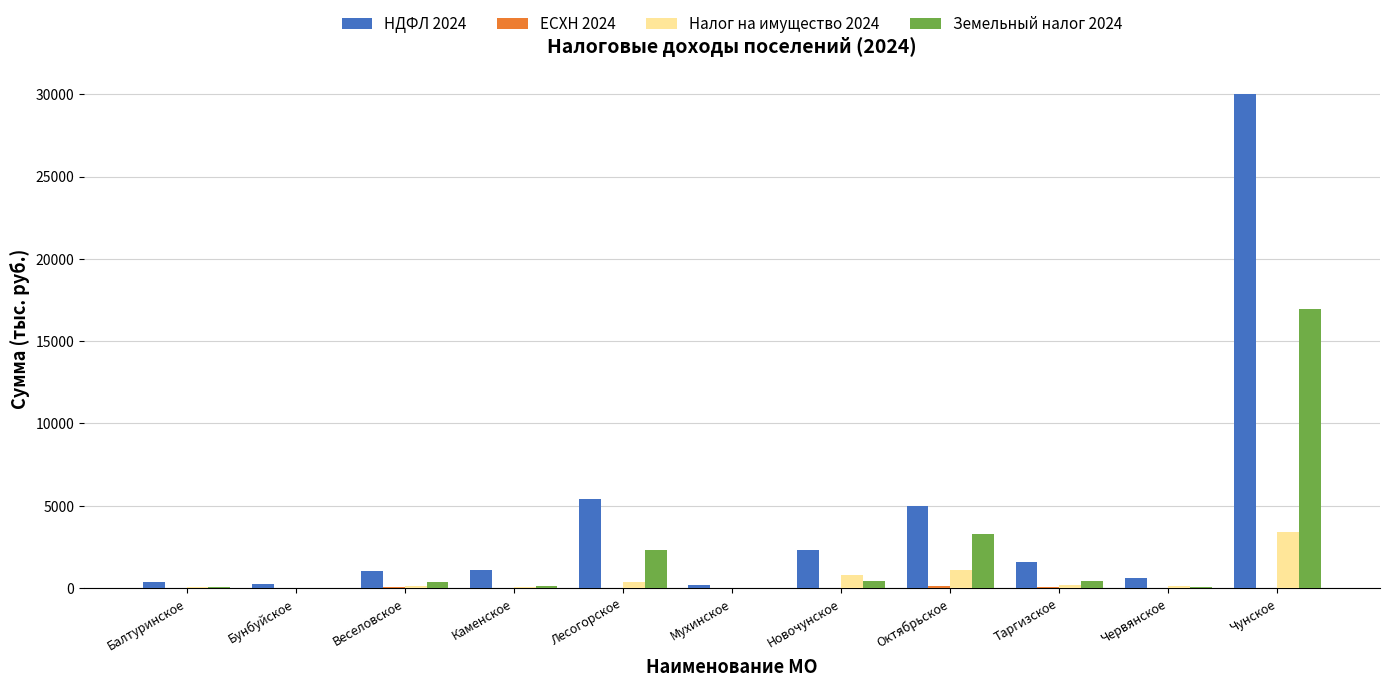

The value of Земельный налог 2024 at Чунское is 16968.2. True or false?

True